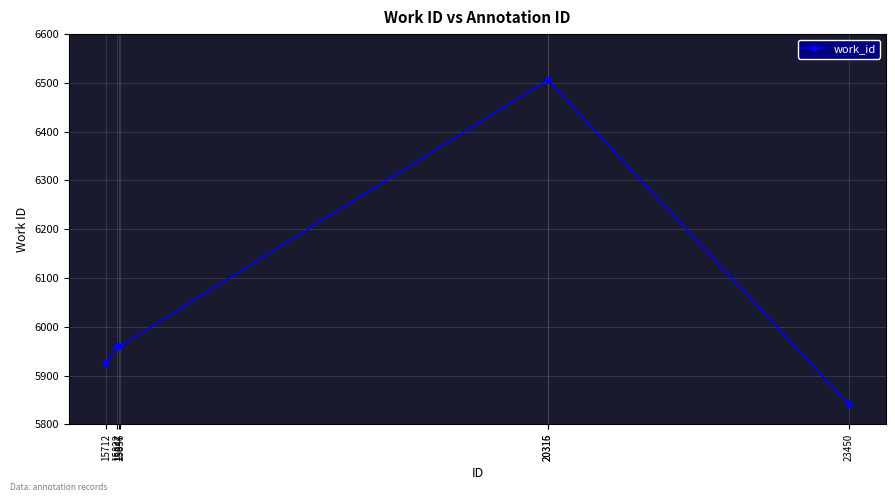

What is the value of the 3rd point from the left?

5960